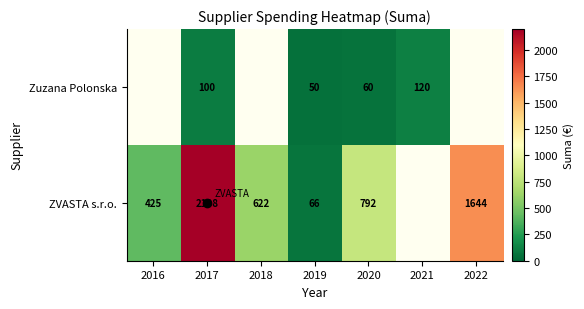

What is the lowest value of the ZVASTA s.r.o. series?

66.0